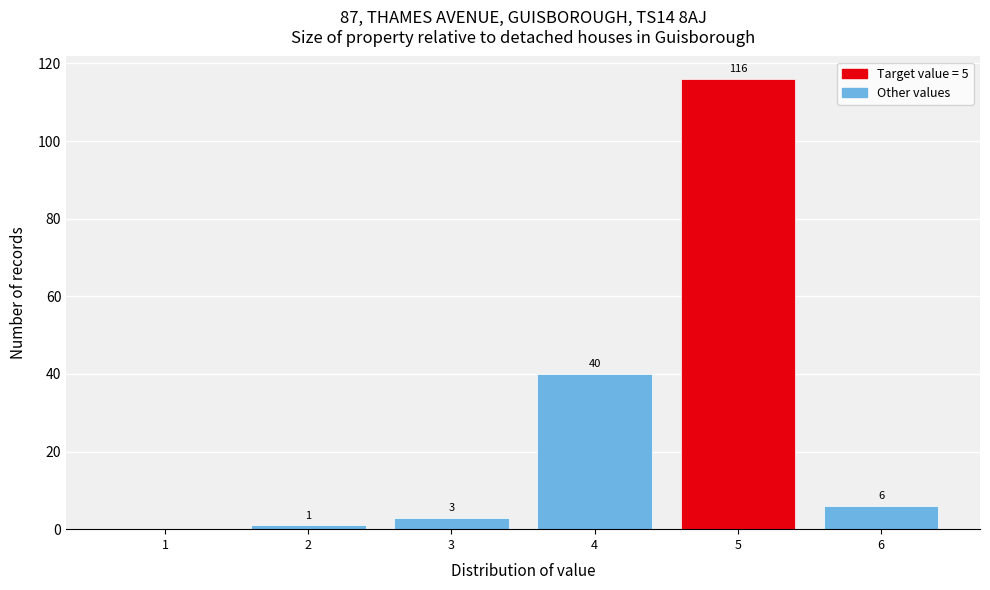

Reading right to left, transcribe all the data shown in this chart.

6=6	5=116	4=40	3=3	2=1	1=0